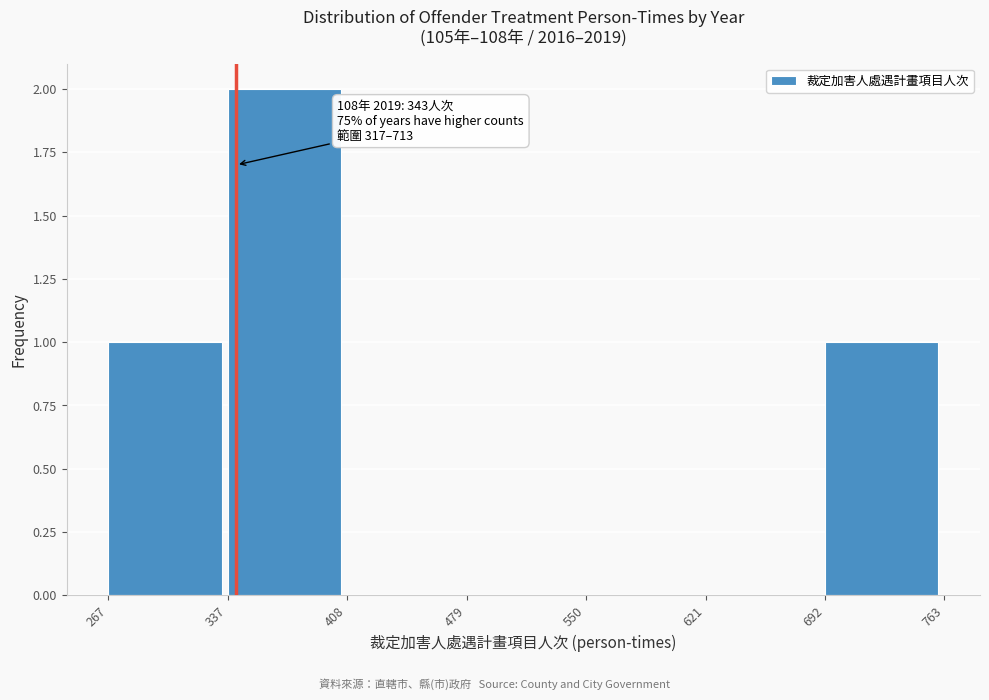

Over which range of the x-axis is the bar tallest?

337 to 408